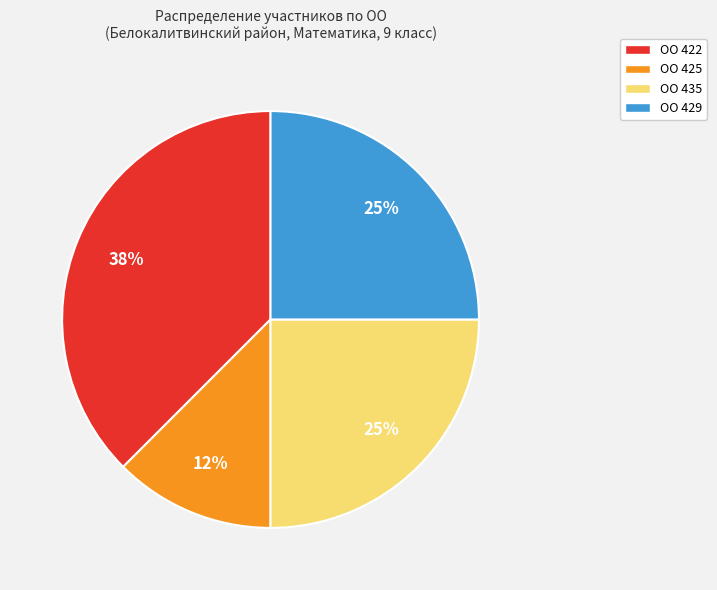

To the nearest percent, what is the average slice percentage?

25%